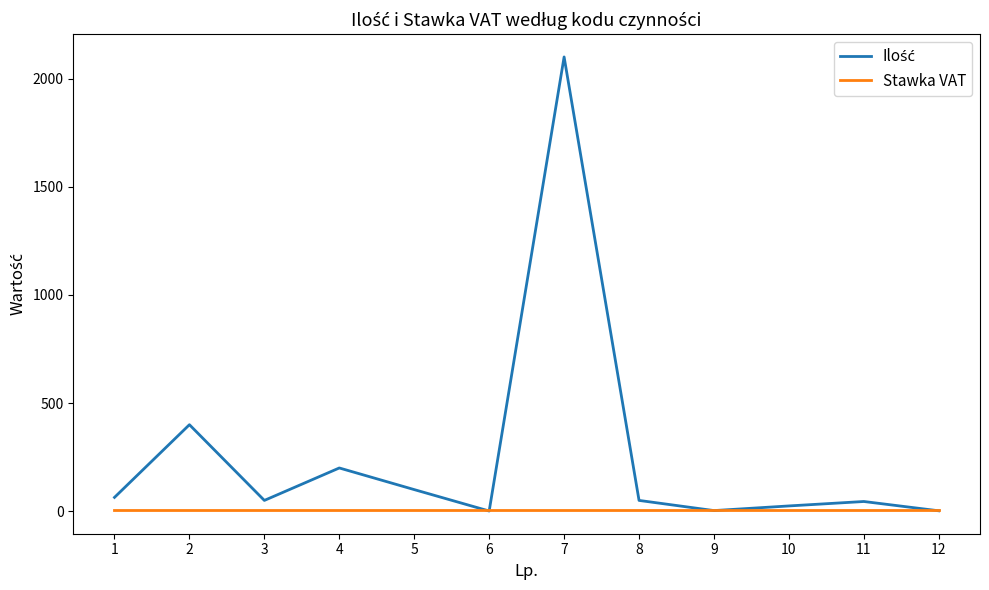

At which category is the sum across all series the highest?

7